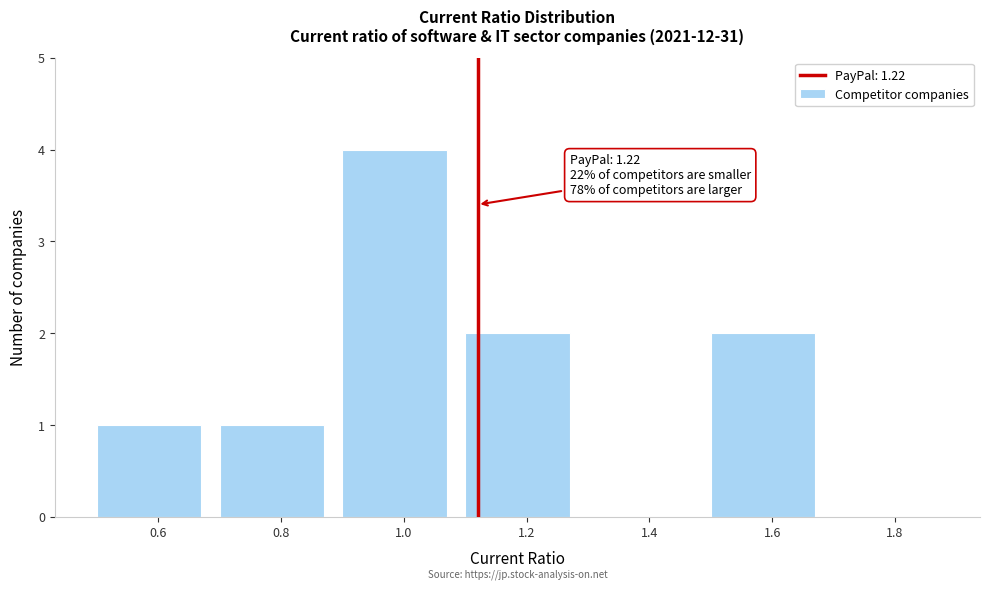

Reading right to left, what are all the values shown in this chart?

1.8=0	1.6=2	1.4=0	1.2=2	1.0=4	0.8=1	0.6=1